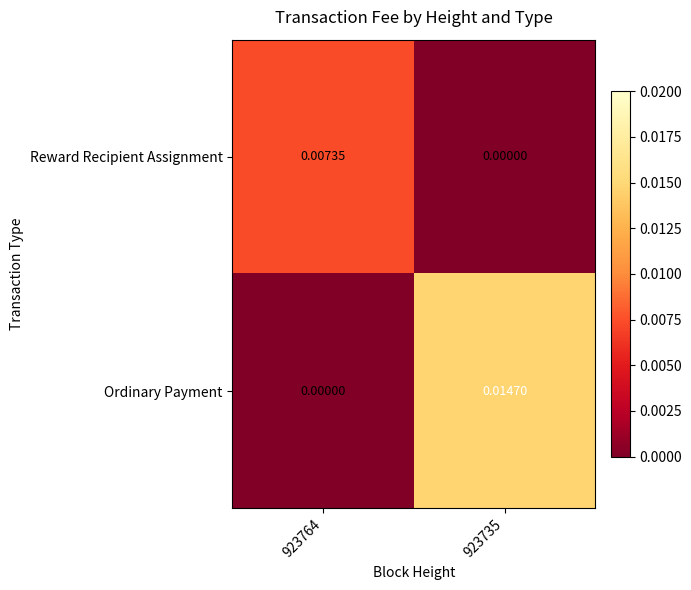

Rank the series by their average value, from lowest to highest.

Reward Recipient Assignment, Ordinary Payment